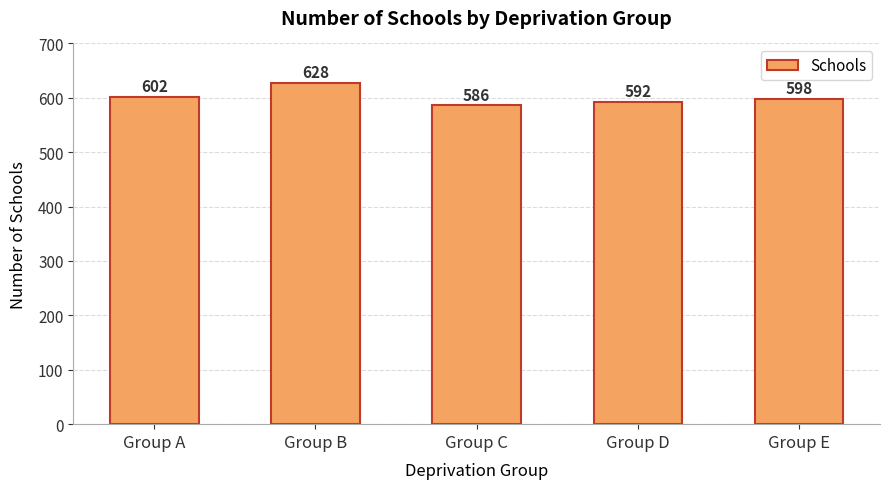

Which has a higher value, Group B or Group D?

Group B